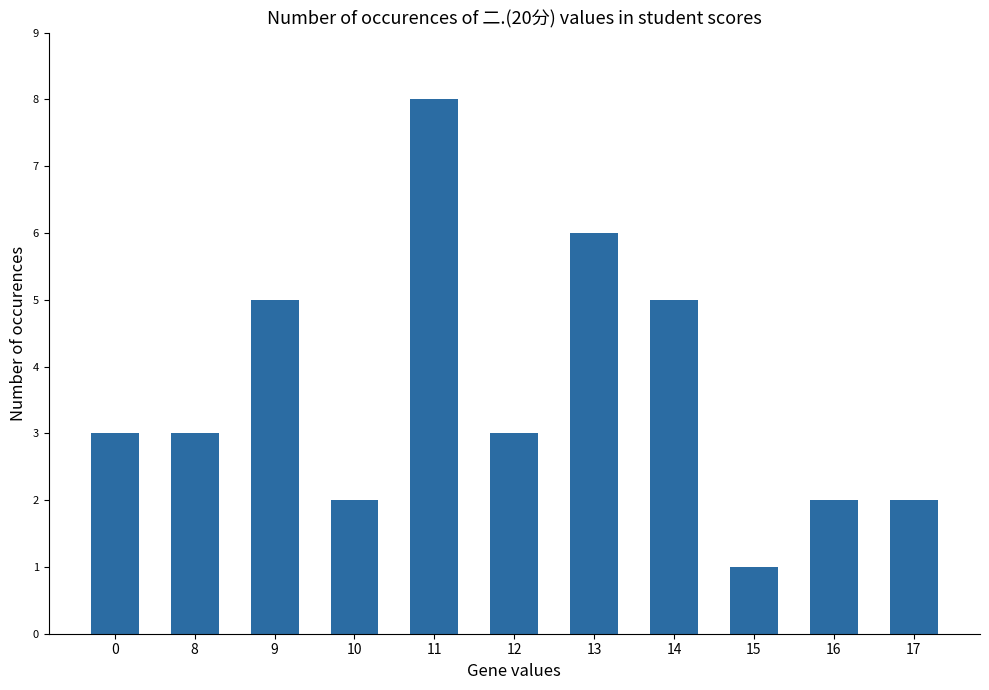

What value does the data have at 0?

3